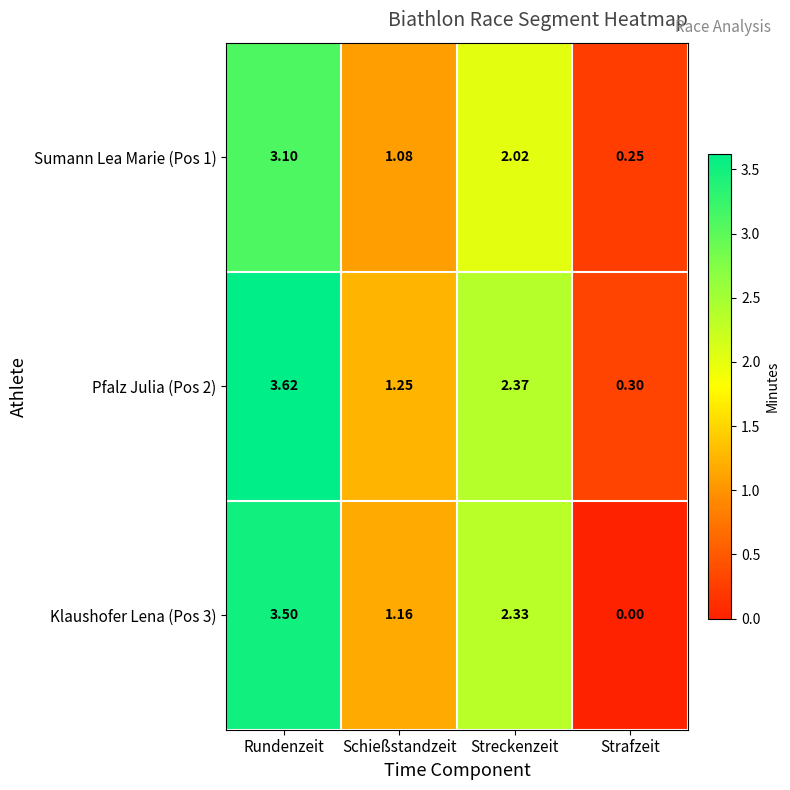

At which label is Klaushofer Lena (Pos 3) closest to 1?

Schießstandzeit